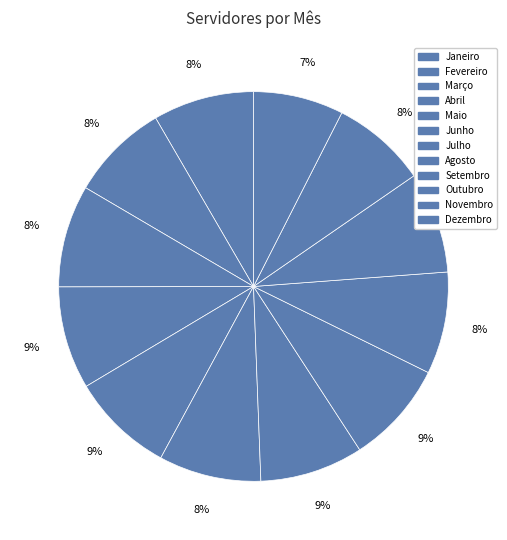

To the nearest percent, what is the combined percentage of Junho and Dezembro?

16%